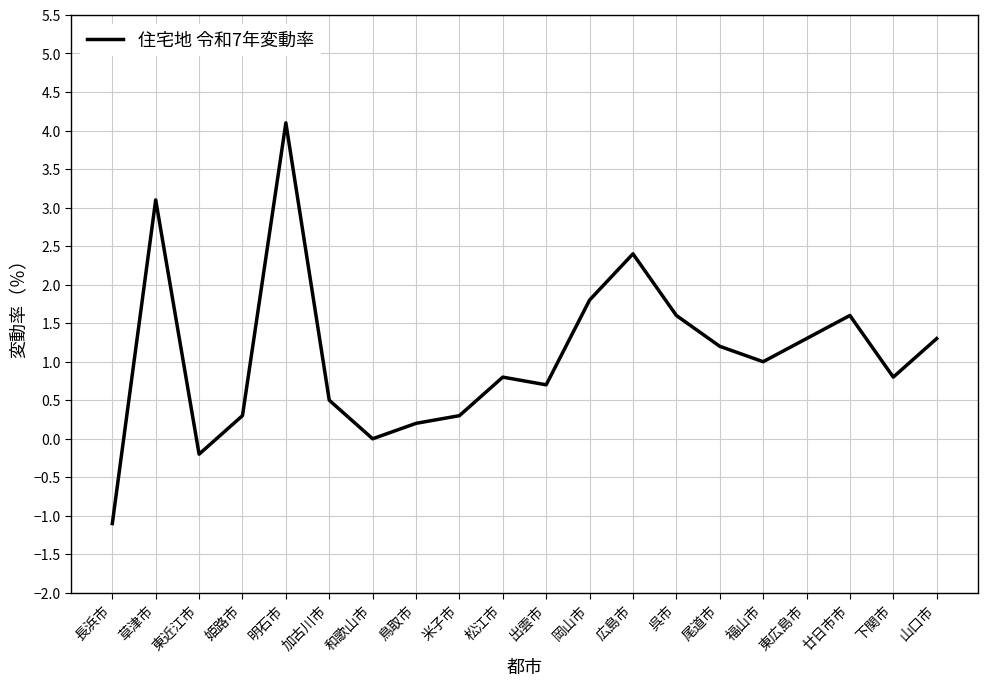

Which category has the lowest value across all series?

長浜市